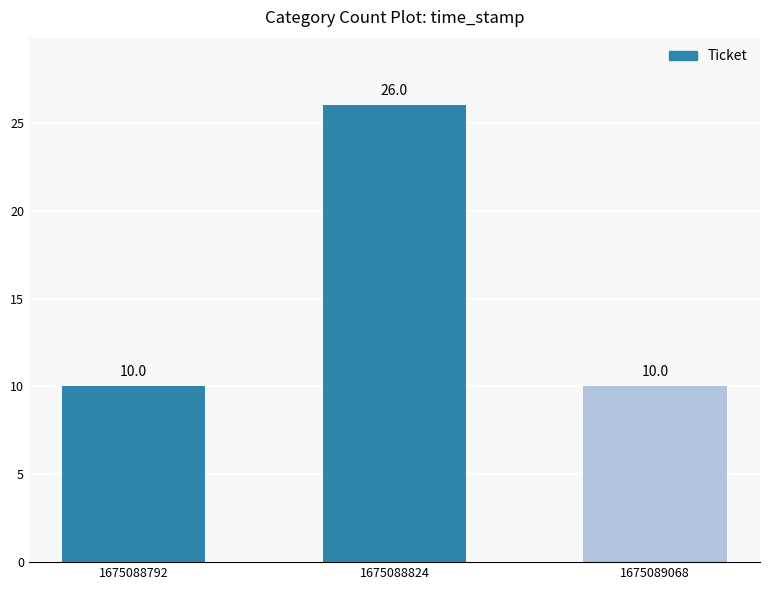

What is the sum of the values at 1675088792 and 1675089068?

20